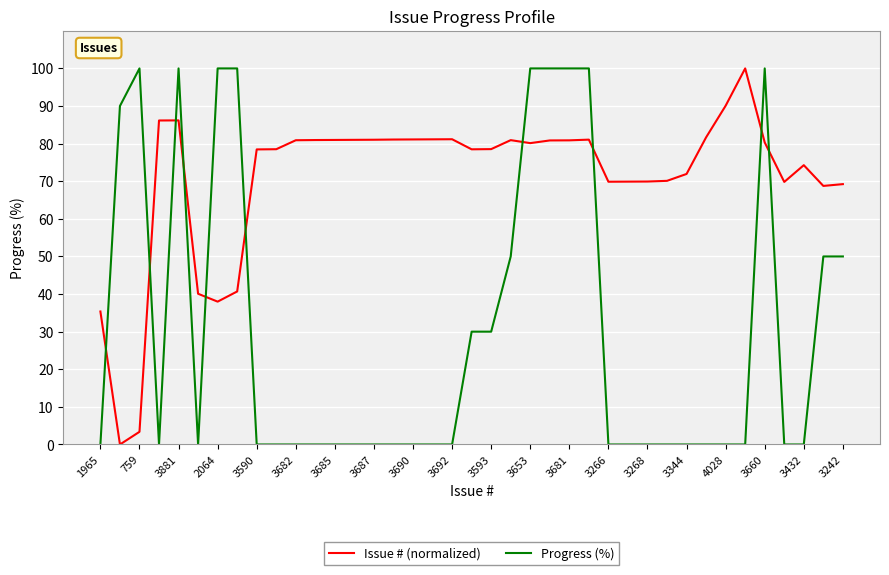

Which series ends up on top after the final intersection of Progress (%) and Issue # (normalized)?

Issue # (normalized)